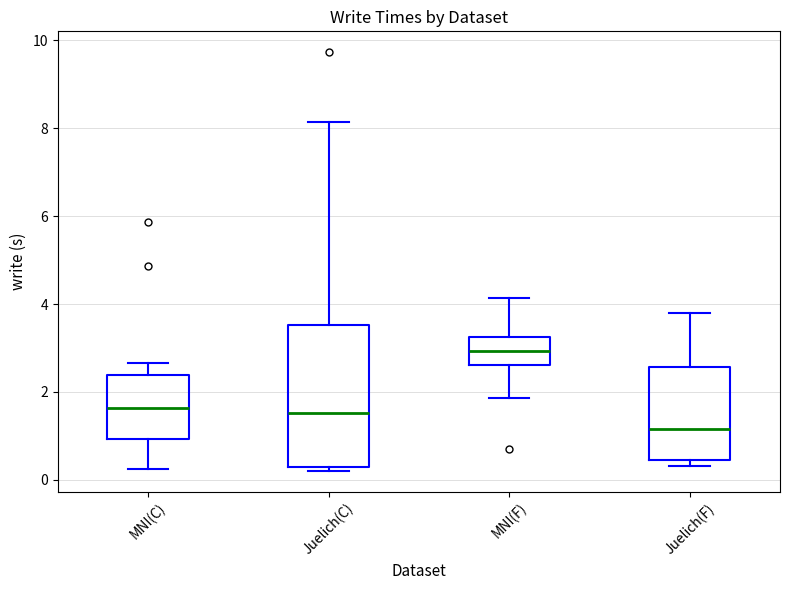

Reading left to right, read every box against the y-axis: the position of its median line, the range the box covers, and the ends of its whiskers. The values are not printed on the chart, so give them approximately, as read against the axis.

MNI(C): median 1.6, box 1.0 to 2.4, whiskers 0.2 to 2.6
Juelich(C): median 1.6, box 0.2 to 3.6, whiskers 0.2 (just below the box's lower edge) to 8.2
MNI(F): median 3.0, box 2.6 to 3.2, whiskers 1.8 to 4.2
Juelich(F): median 1.2, box 0.4 to 2.6, whiskers 0.4 (just below the box's lower edge) to 3.8